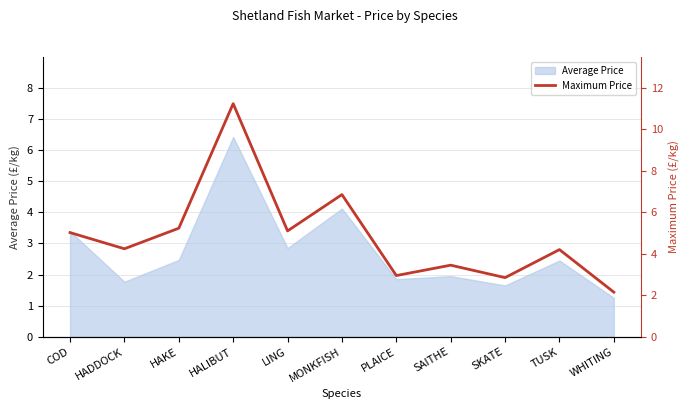

Between TUSK and HAKE, which is larger?

HAKE